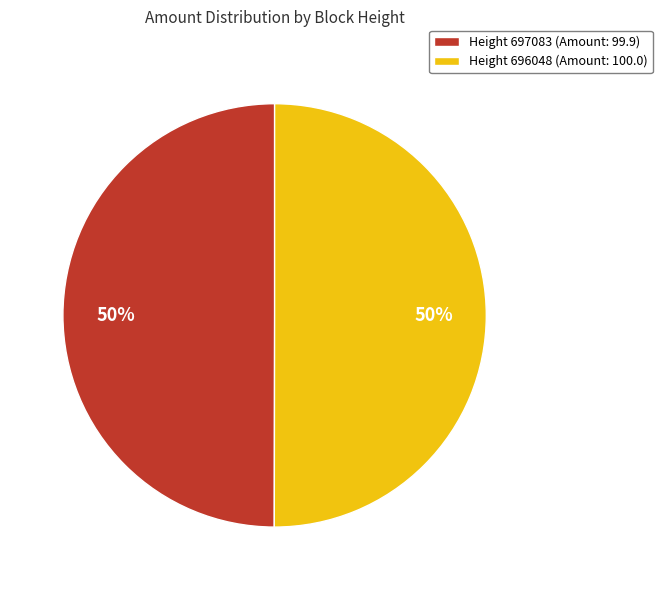

Is the sum of Height 697083 (Amount: 99.9) and Height 696048 (Amount: 100.0) greater than half?

Yes